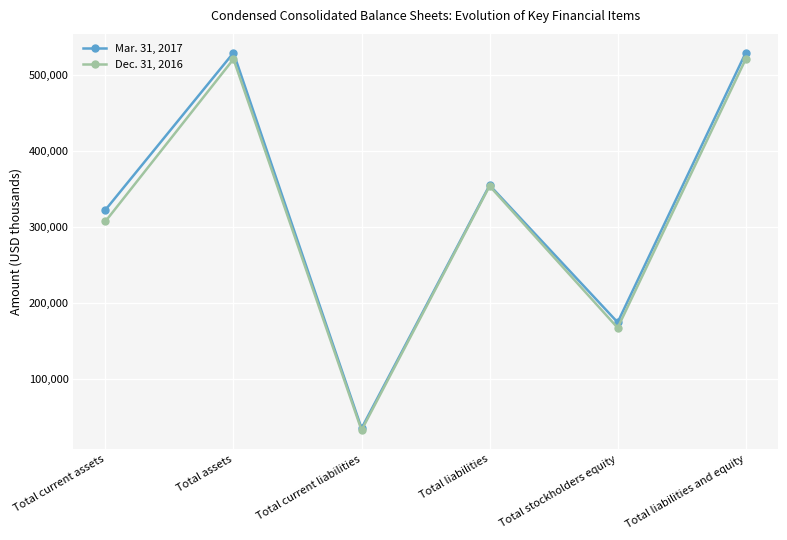

At Total liabilities and equity, list the series in order from largest to smallest.

Mar. 31, 2017, Dec. 31, 2016